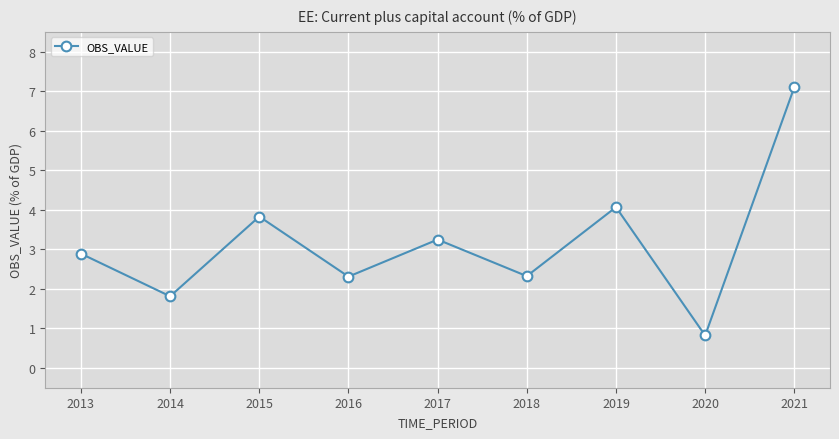

Where is the data nearest to the value 3?

2013